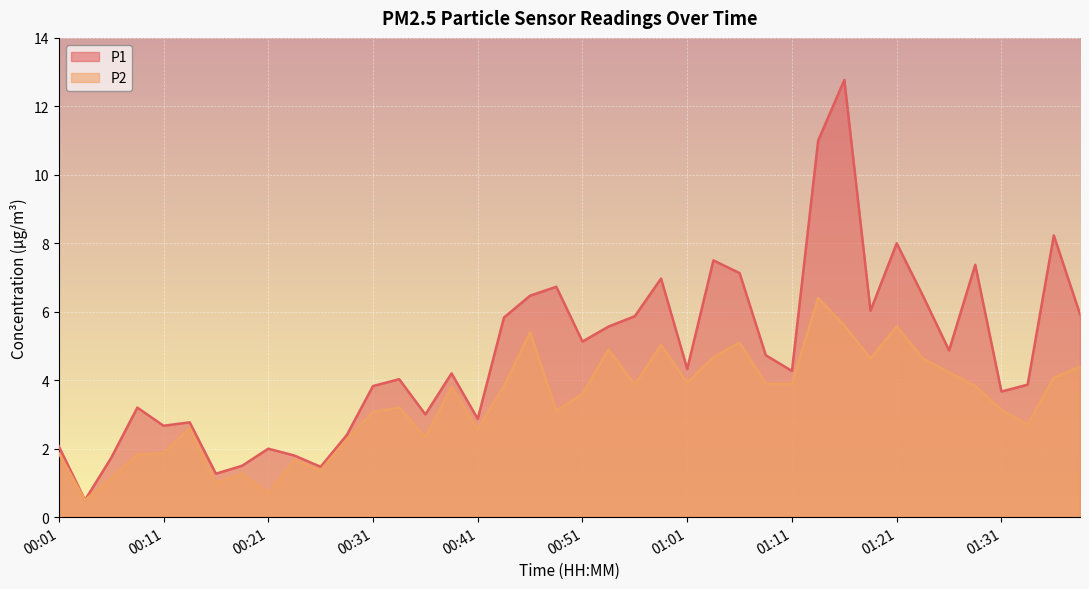

How many lines are shown in the chart?

2